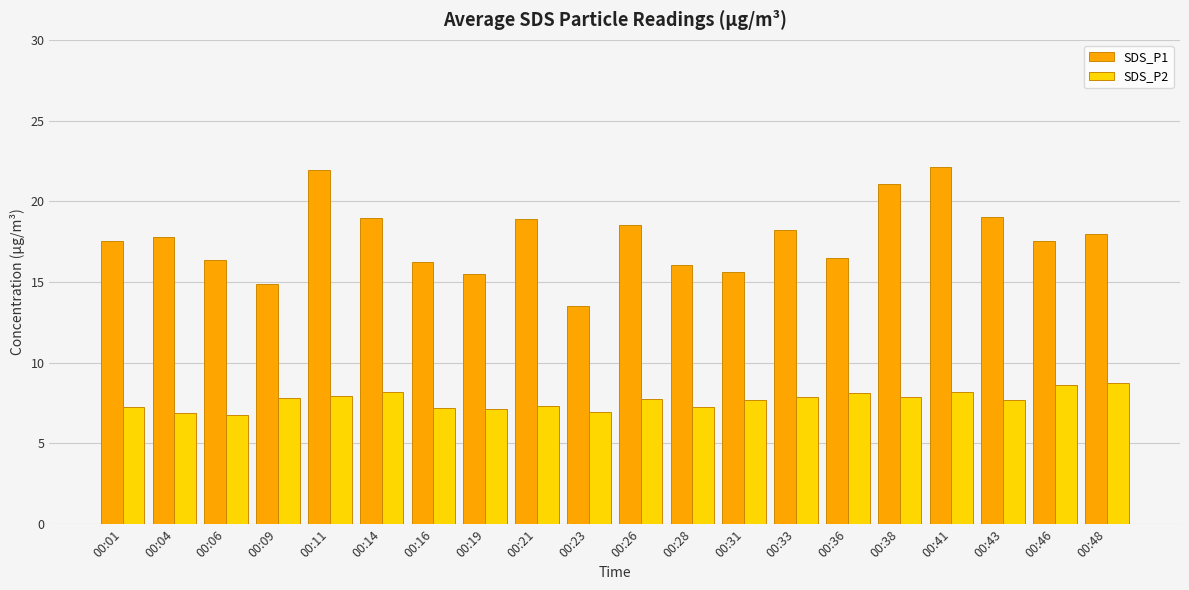

What is the difference between the maximum and second lowest values in the SDS_P2 series?

1.9